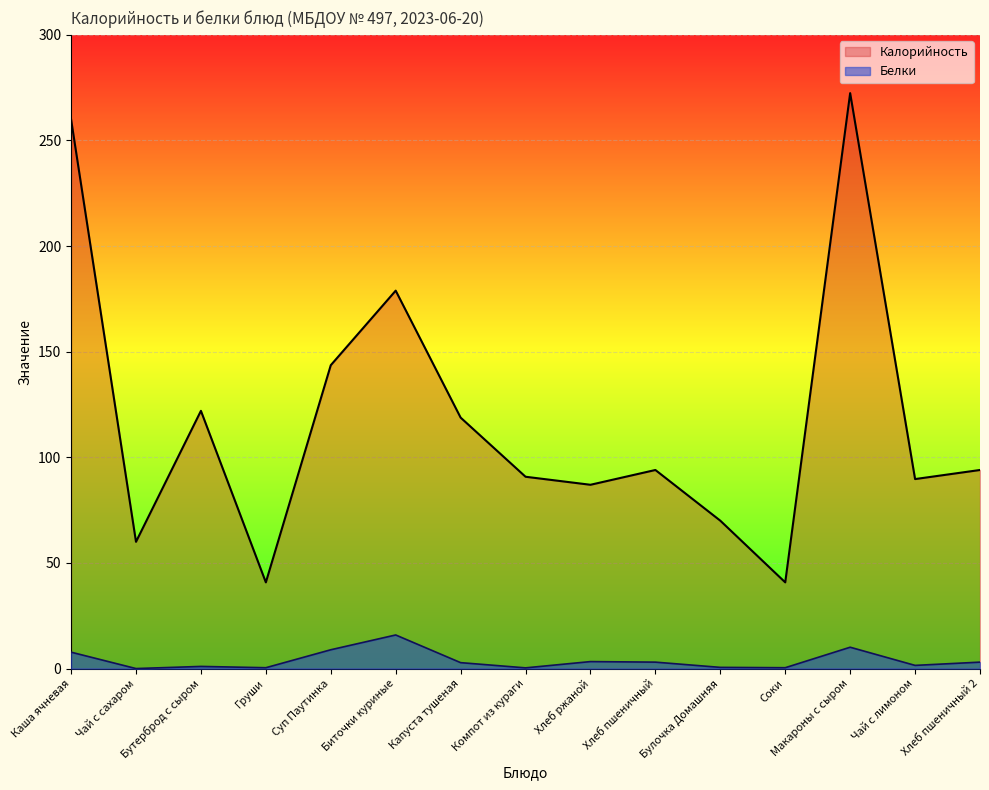

What is the approximate value of Белки at Каша ячневая?

7.8